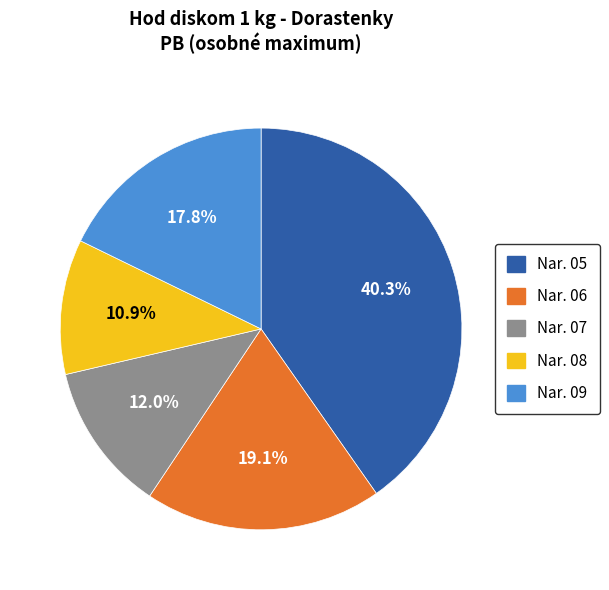

Does any single category account for the majority?

No